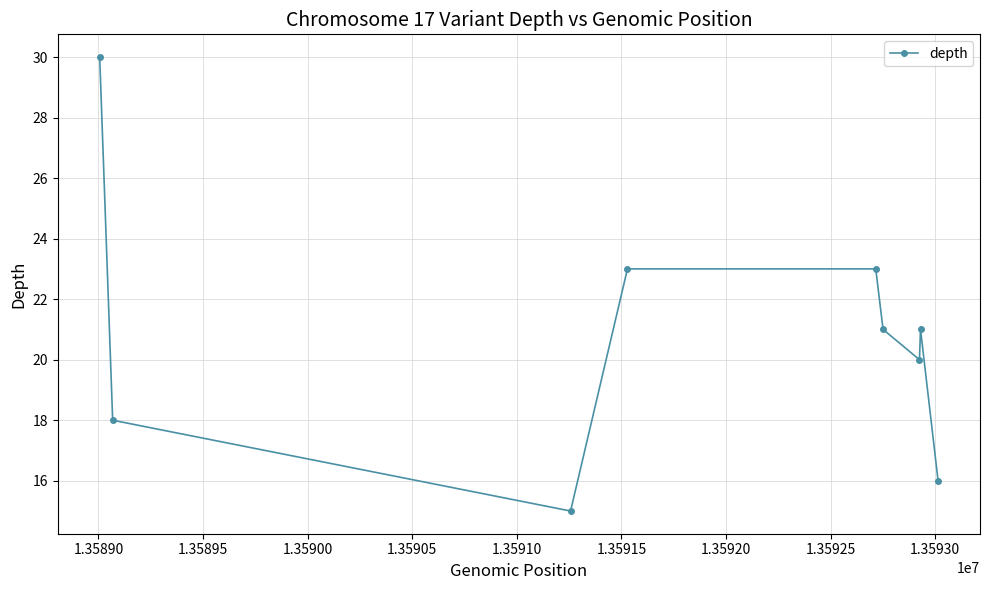

How many interior local valleys (lower than both neighbors) does the data have?

2